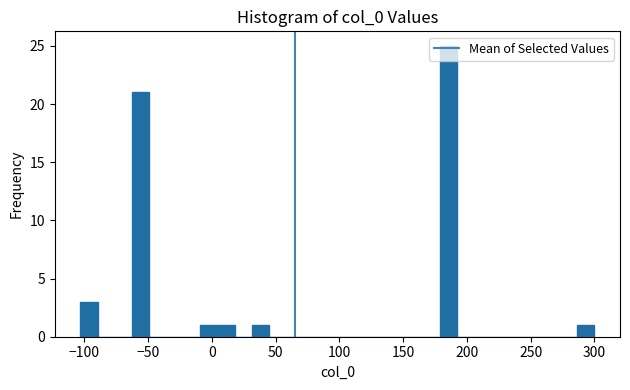

Around what value on the x-axis is the tallest bar? Give the approximate position of its centre, as read against the axis.

185